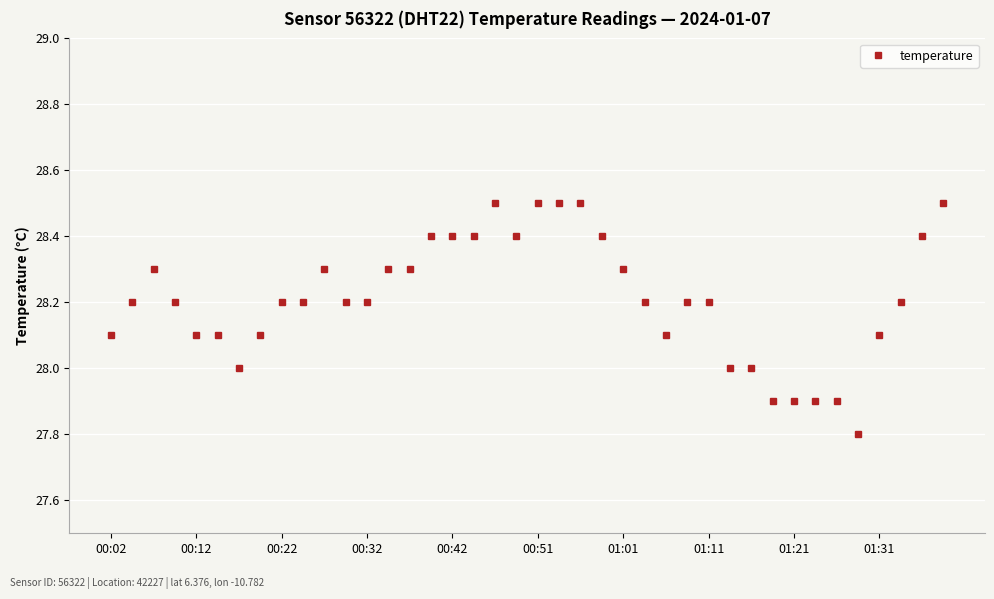

What is the value of the 3rd point from the left?

28.3